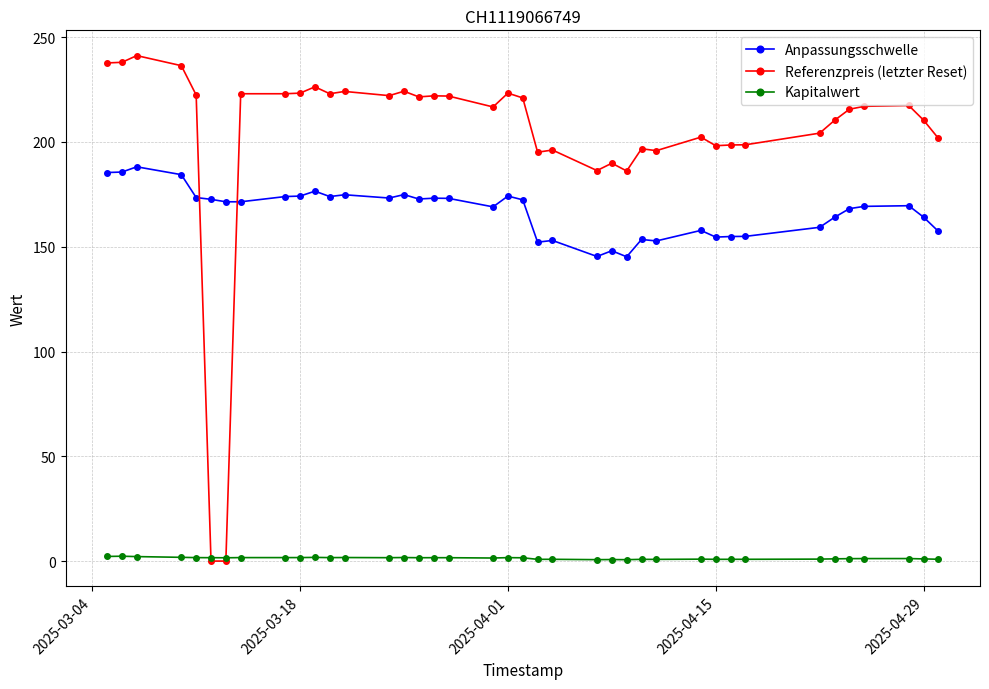

True or false: Kapitalwert has more than 0 interior local peaks.

True